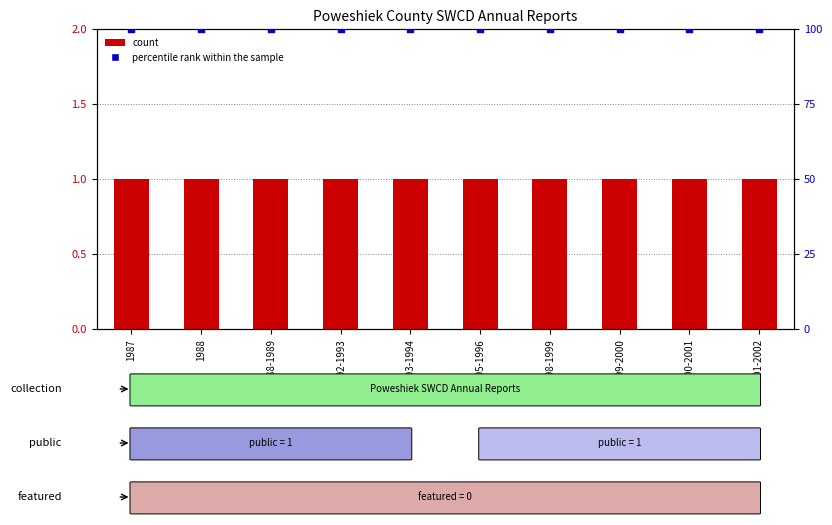

Which series has the largest total across all categories?

percentile rank within the sample